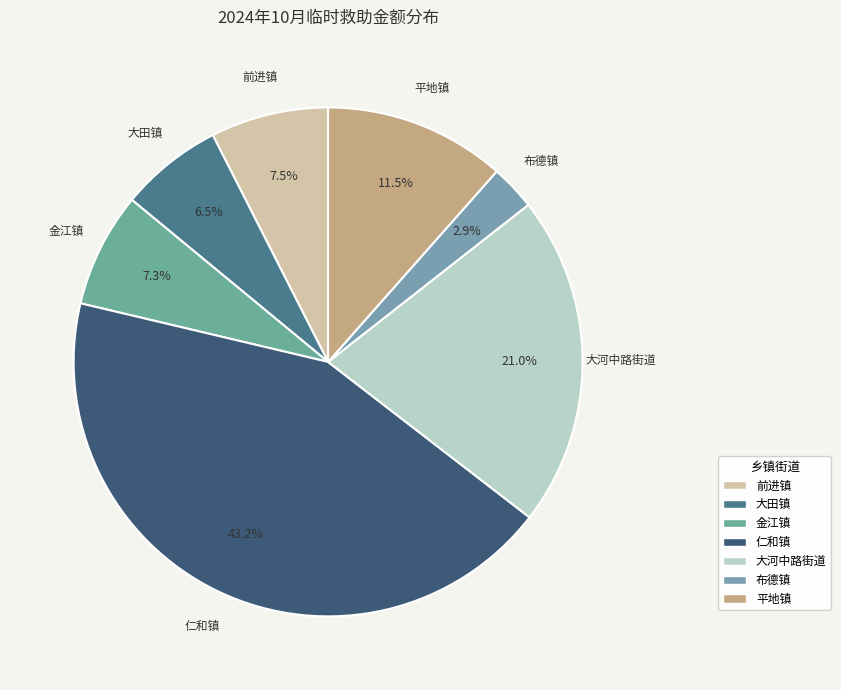

How many slices are in this pie chart?

7